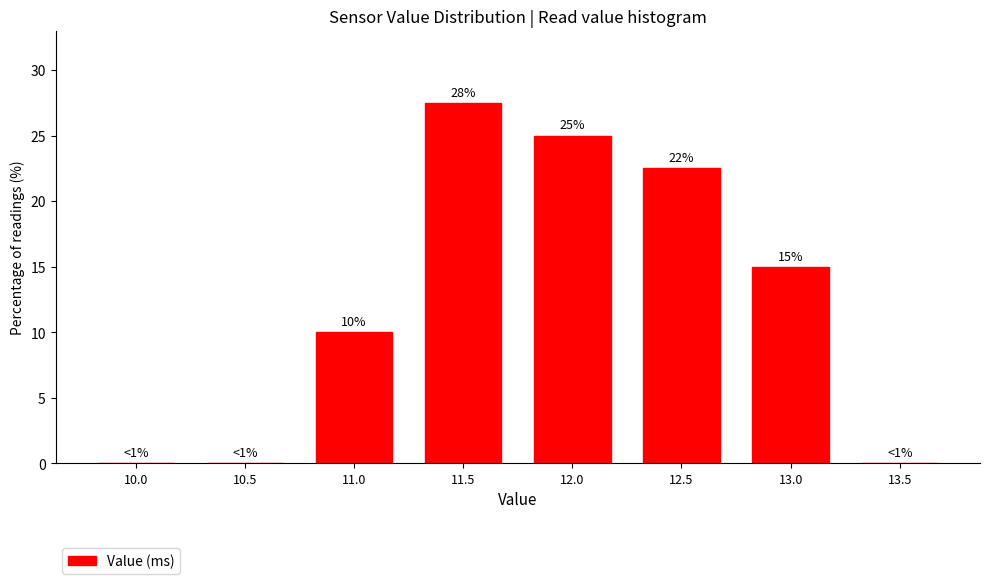

Is it true that the value at 11.5 is 8.1?

False